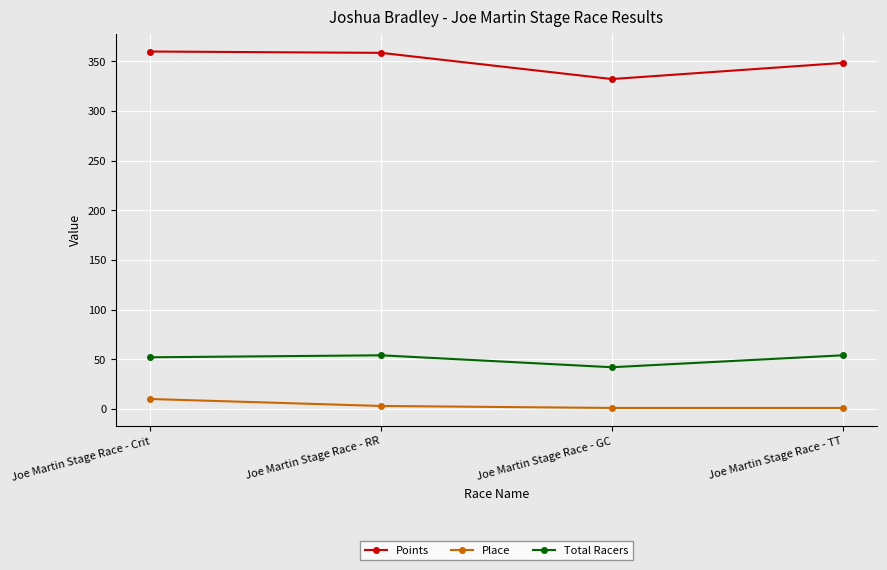

What is the label of the 3rd point from the right?

Joe Martin Stage Race - RR